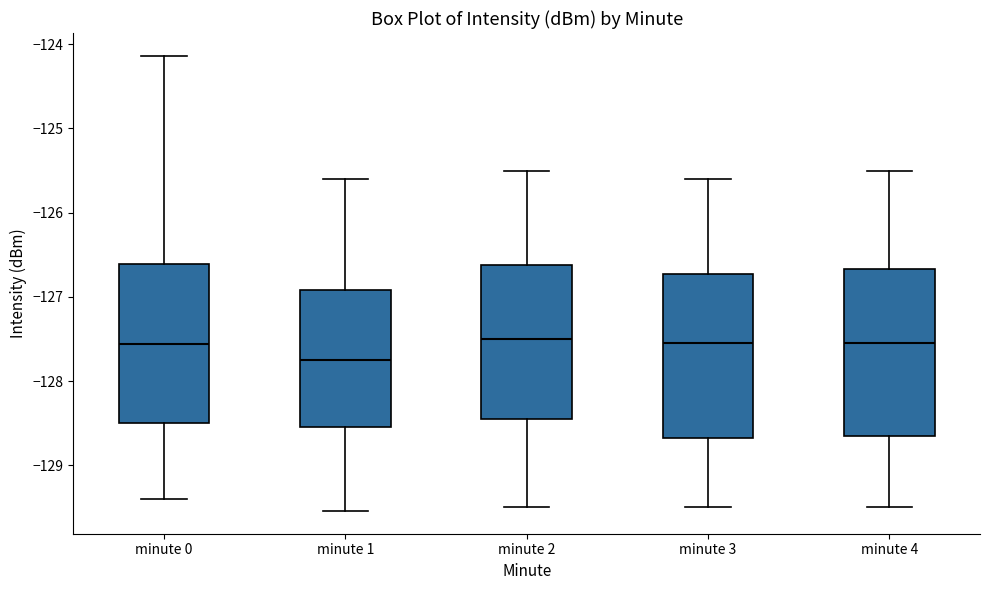

Reading left to right, read every box against the y-axis: the position of its median line, the range the box covers, and the ends of its whiskers. The values are not printed on the chart, so give them approximately, as read against the axis.

minute 0: median -127.6, box -128.5 to -126.6, whiskers -129.4 to -124.1
minute 1: median -127.7, box -128.5 to -126.9, whiskers -129.5 to -125.6
minute 2: median -127.5, box -128.4 to -126.6, whiskers -129.5 to -125.5
minute 3: median -127.5, box -128.7 to -126.7, whiskers -129.5 to -125.6
minute 4: median -127.5, box -128.6 to -126.7, whiskers -129.5 to -125.5